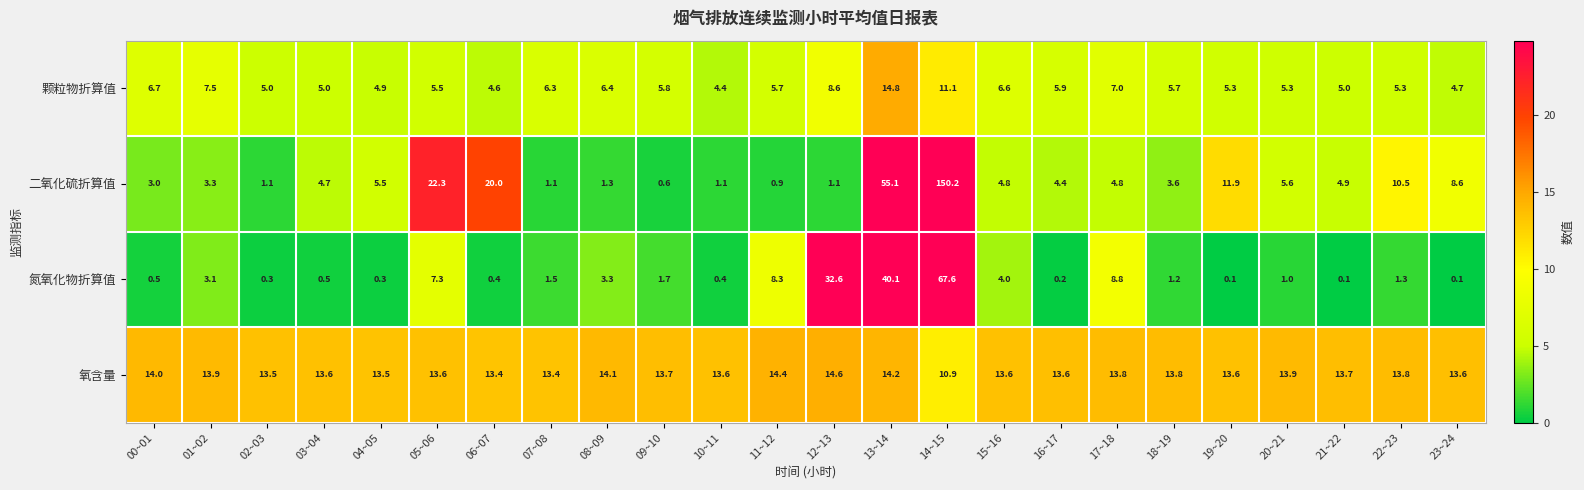

Is the value of 颗粒物折算值 at 00~01 greater than the value of 二氧化硫折算值 at 11~12?

Yes